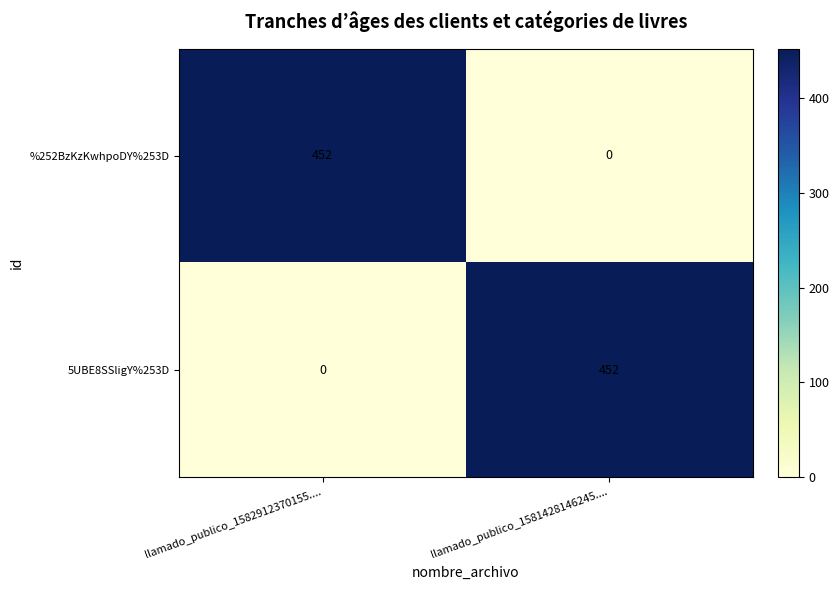

What is the sum of the 5UBE8SSligY%253D values at llamado_publico_1582912370155.... and llamado_publico_1581428146245....?

452